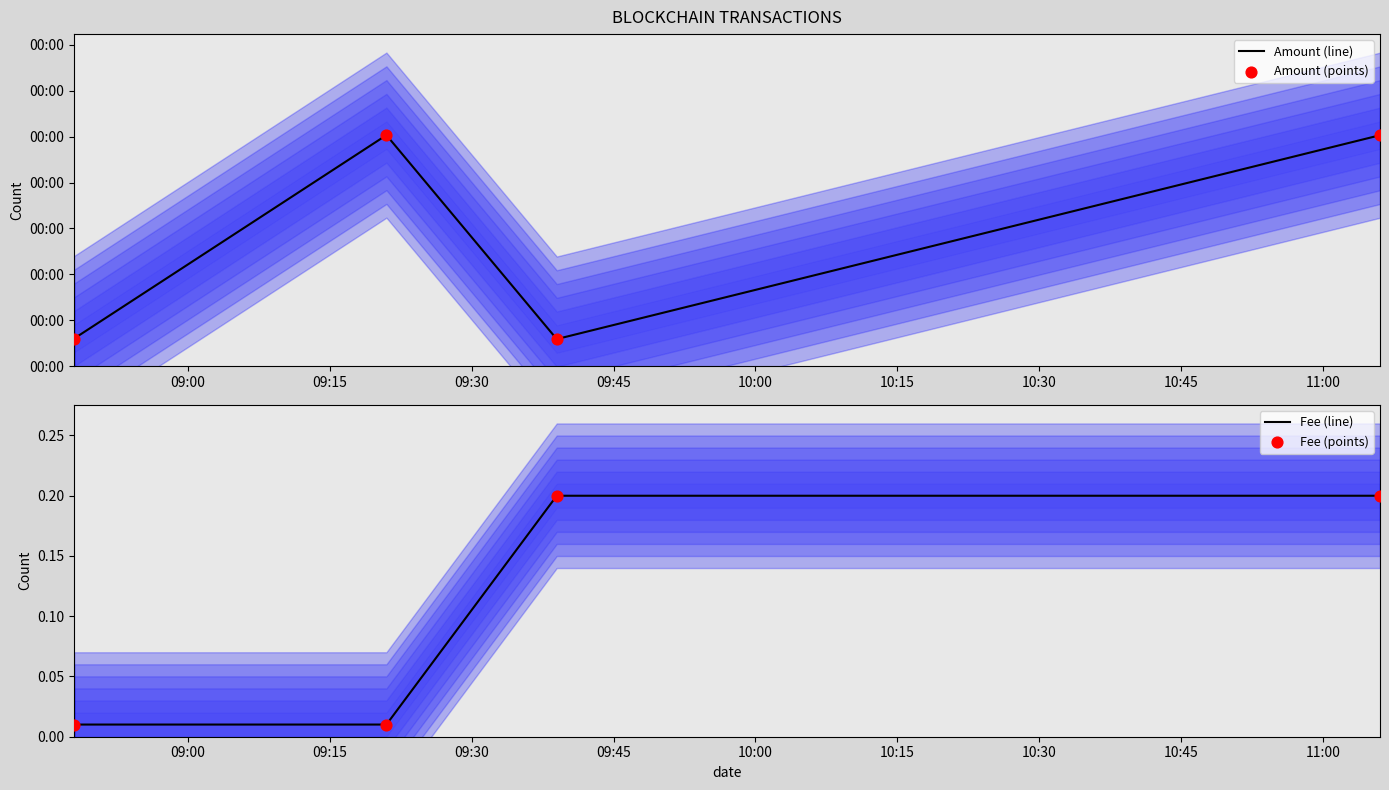

Which series reaches the minimum Y coordinate?

Fee (line)